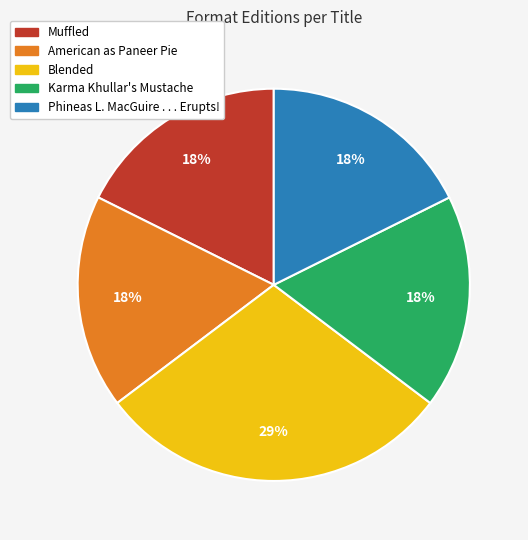

True or false: Phineas L. MacGuire . . . Erupts! accounts for 28% of the total.

False